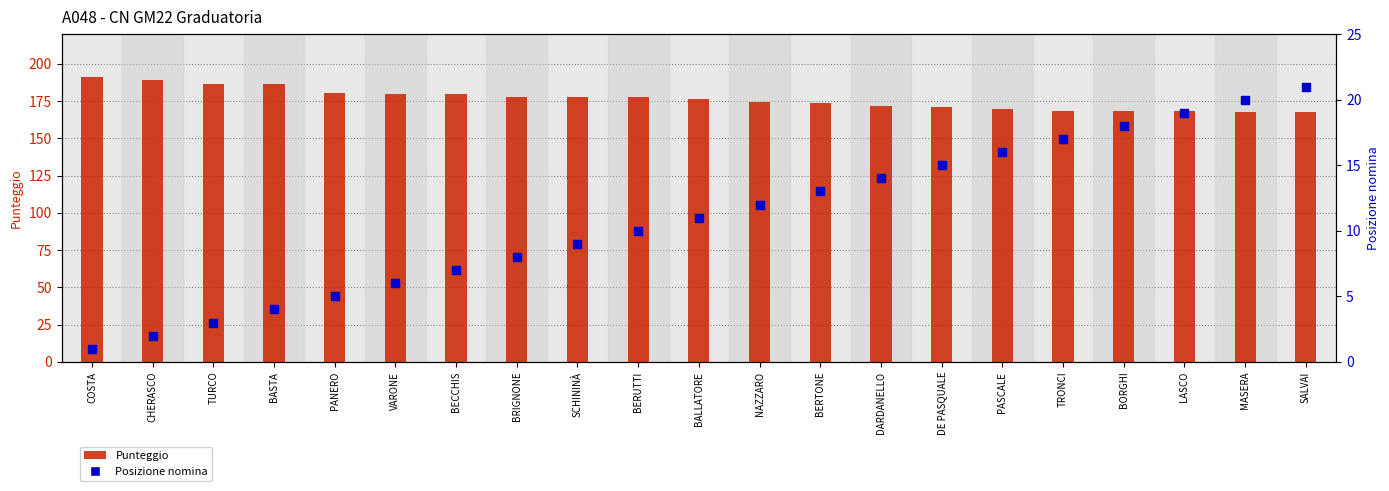

Which series has the largest total across all categories?

Punteggio